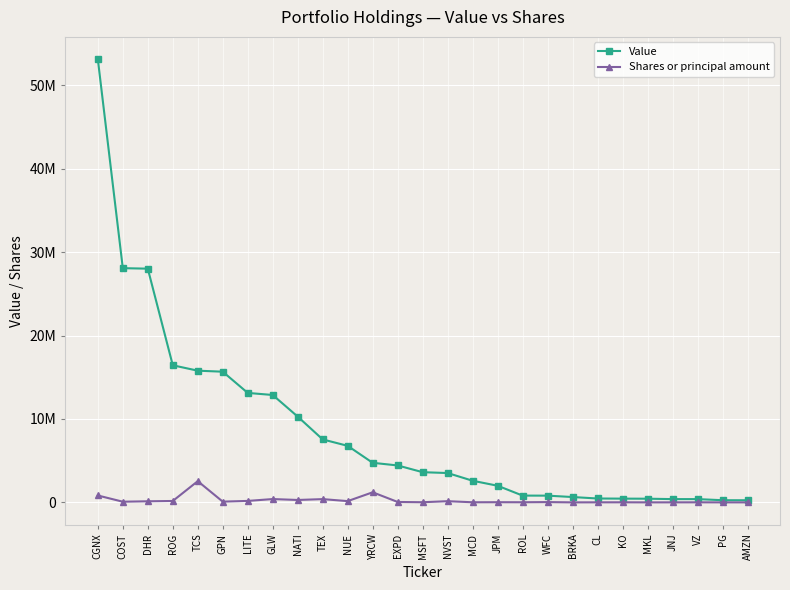

What is the value of the Shares or principal amount point at the 20th from the left?

2